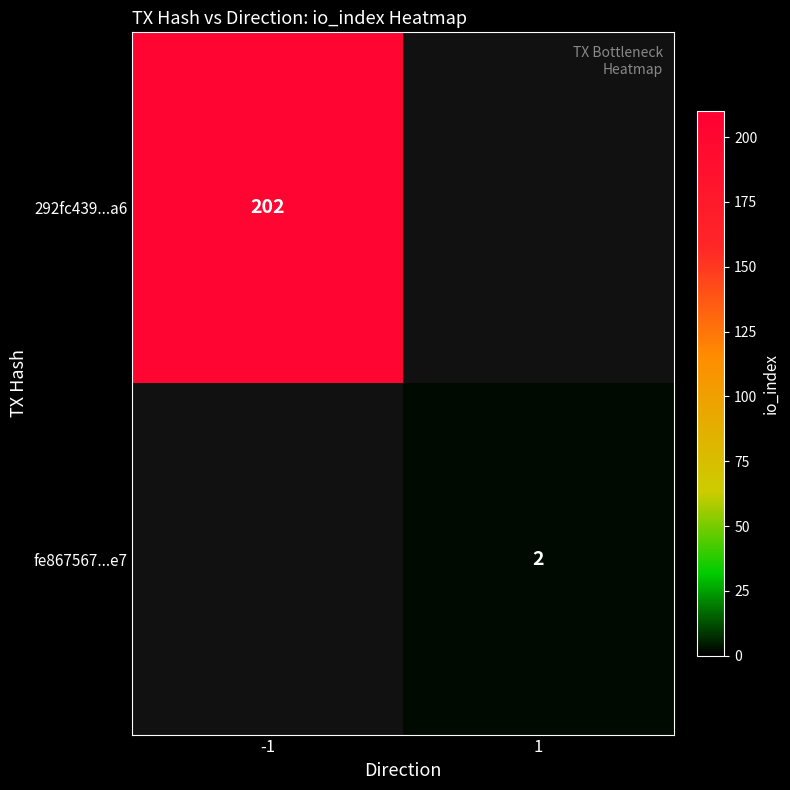

Is it true that fe867567...e7 equals 3 at 1?

False